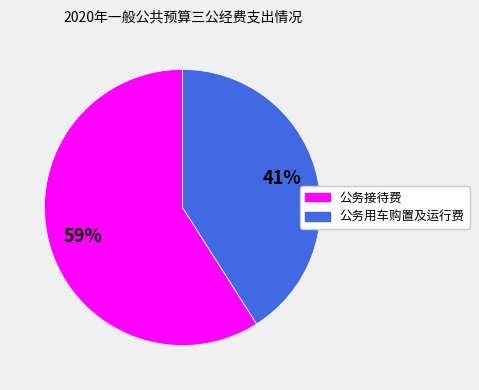

Which slice is the smallest?

公务用车购置及运行费